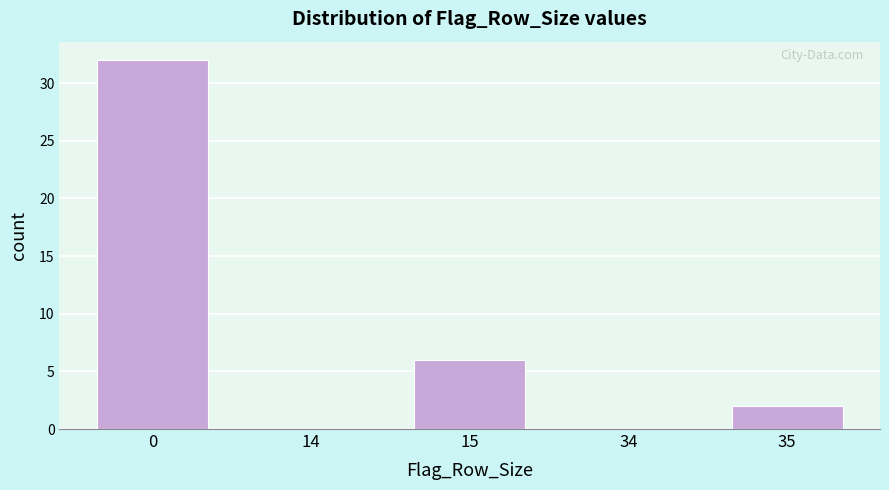

Reading right to left, transcribe all the data shown in this chart.

35=2	34=0	15=6	14=0	0=32